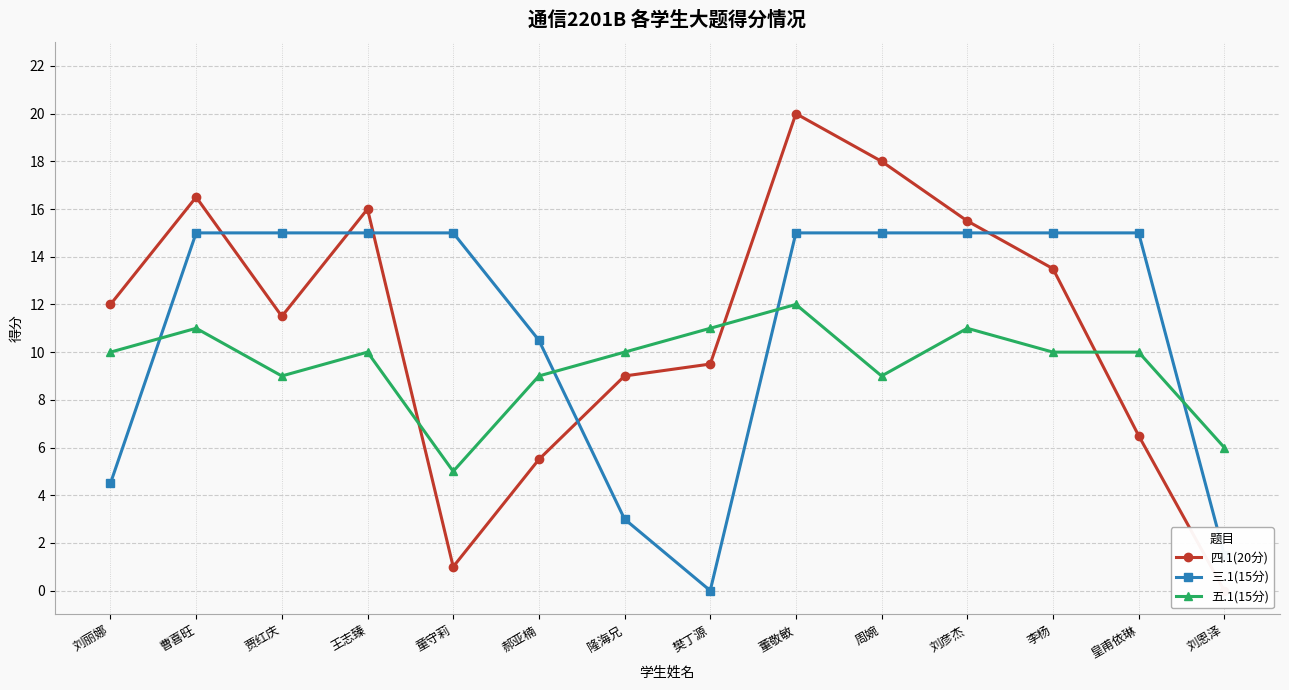

After their last crossing, which series has the higher values: 四.1(20分) or 五.1(15分)?

五.1(15分)